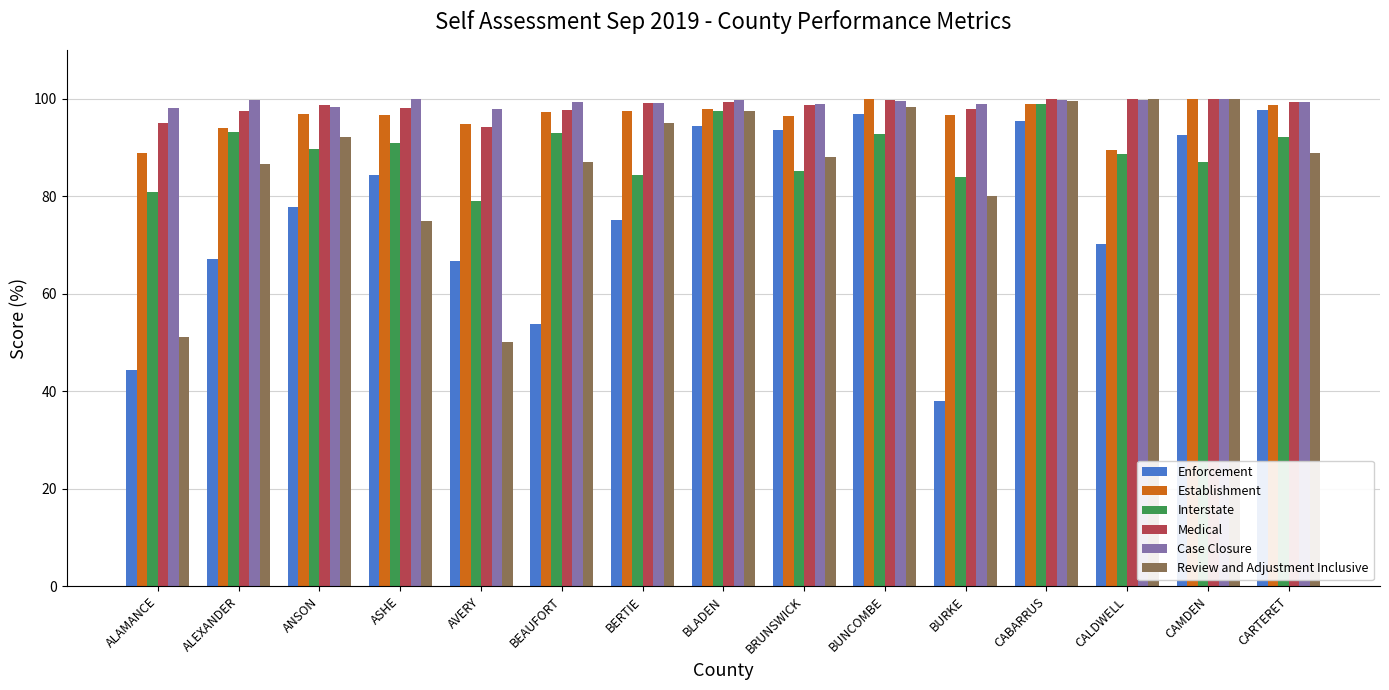

What is the value of the Case Closure bar at the 15th from the left?

99.2